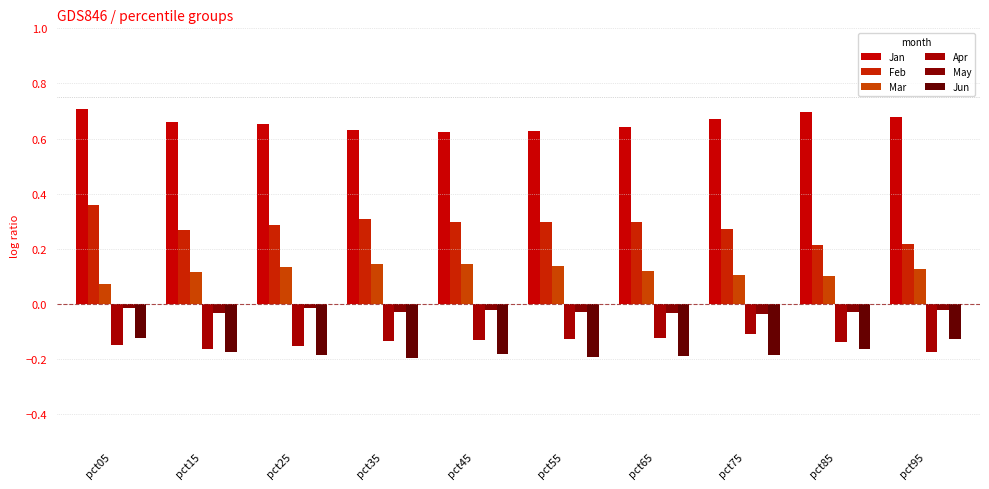

Is it true that Jun equals -0.3 at pct65?

False